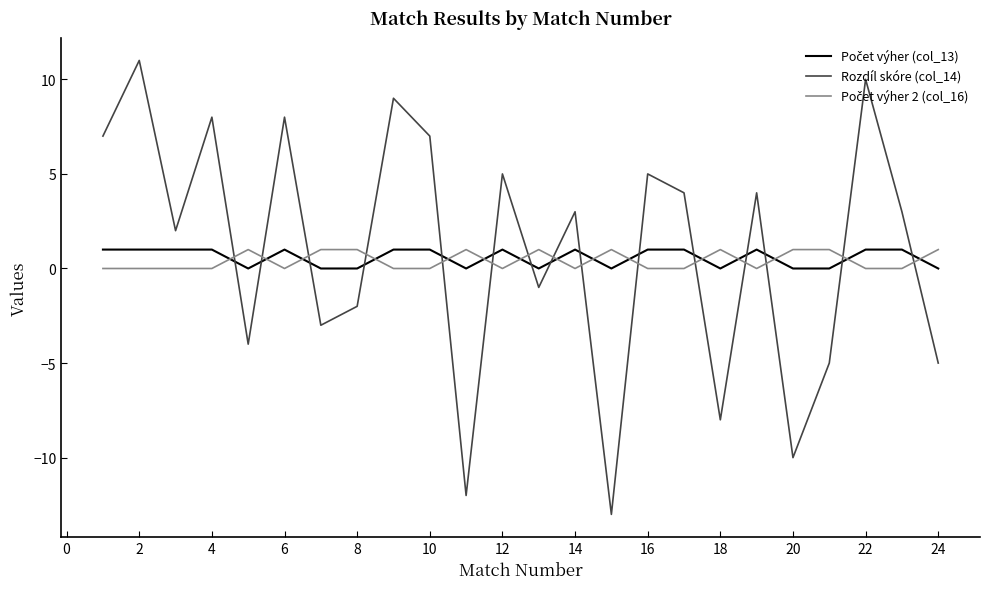

What is the greatest value displayed?

11